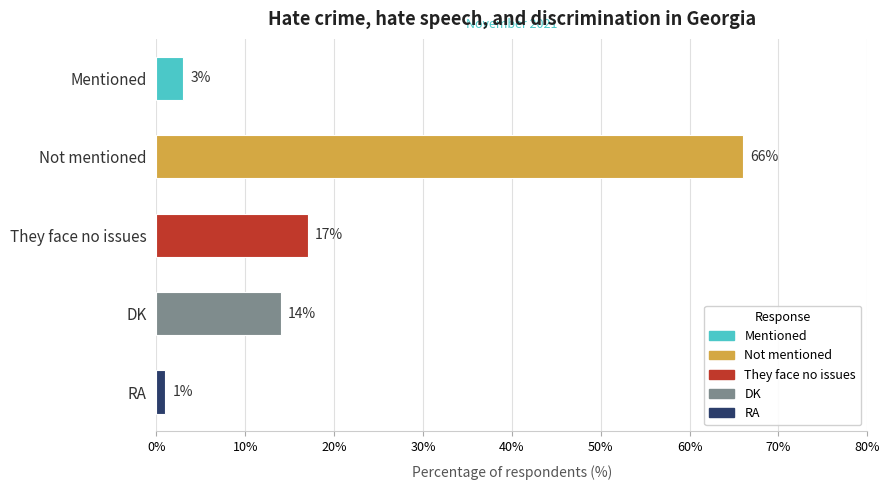

Reading top to bottom, what are all the values shown in this chart?

Mentioned=3	Not mentioned=66	They face no issues=17	DK=14	RA=1